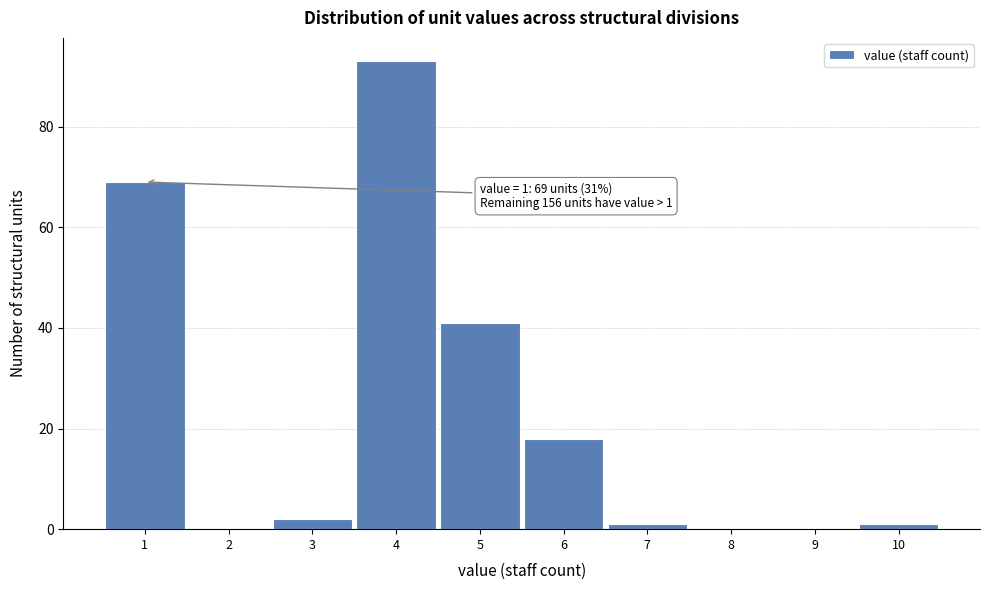

Which range on the x-axis has the tallest bar?

3.5 to 4.5